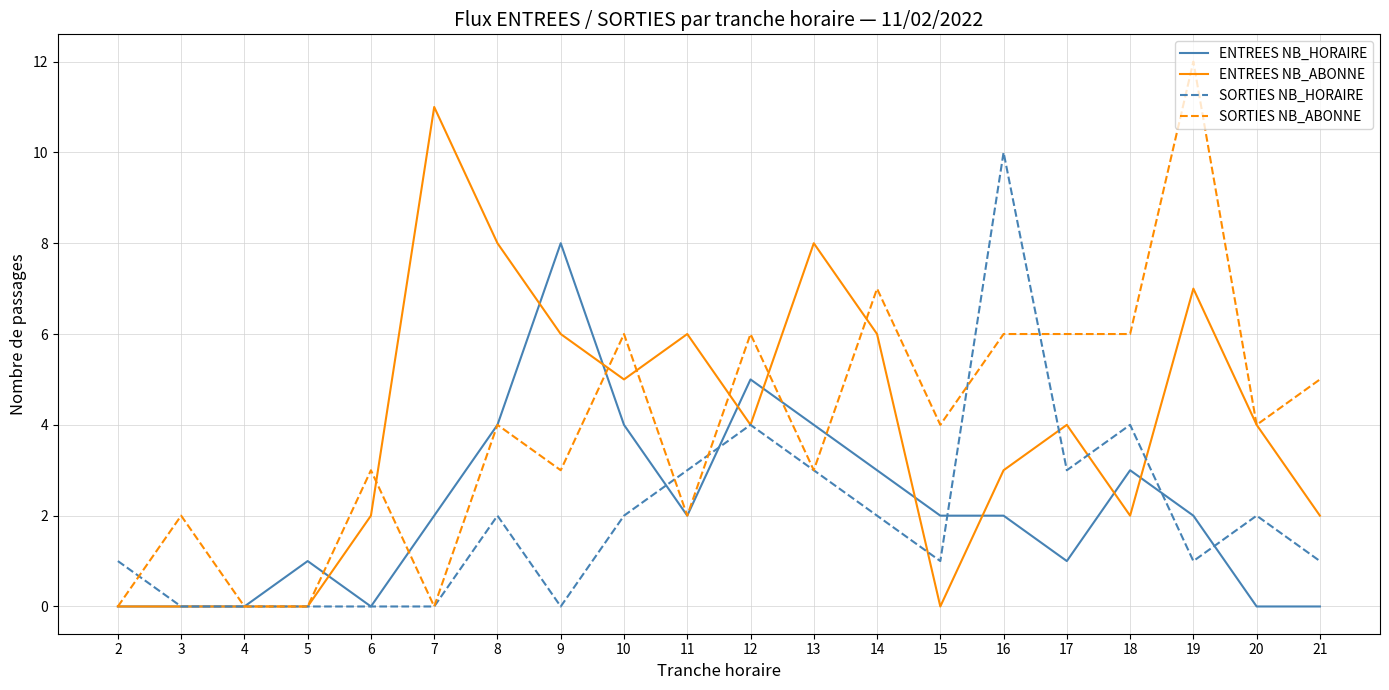

Between 12 and 19, which series saw the biggest shift?

SORTIES NB_ABONNE